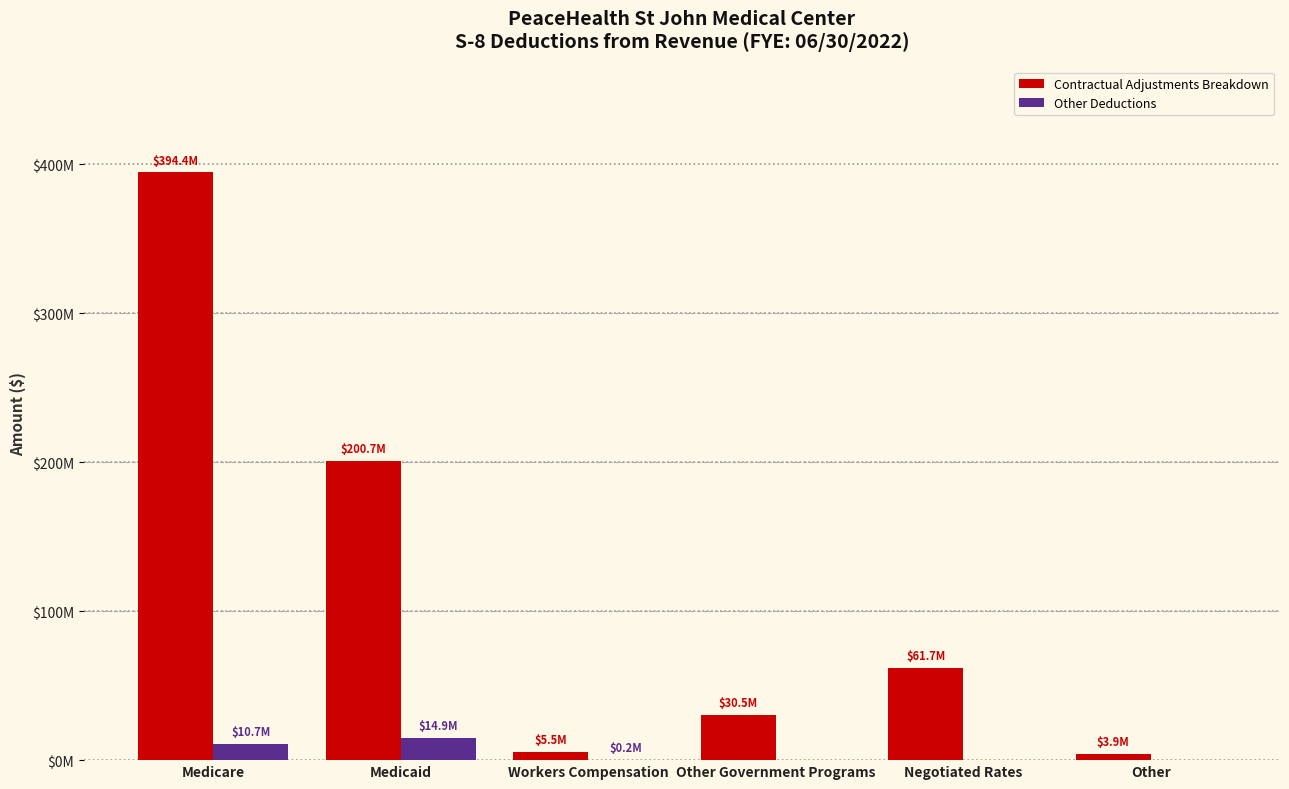

What are all the series names shown in the legend?

Contractual Adjustments Breakdown, Other Deductions